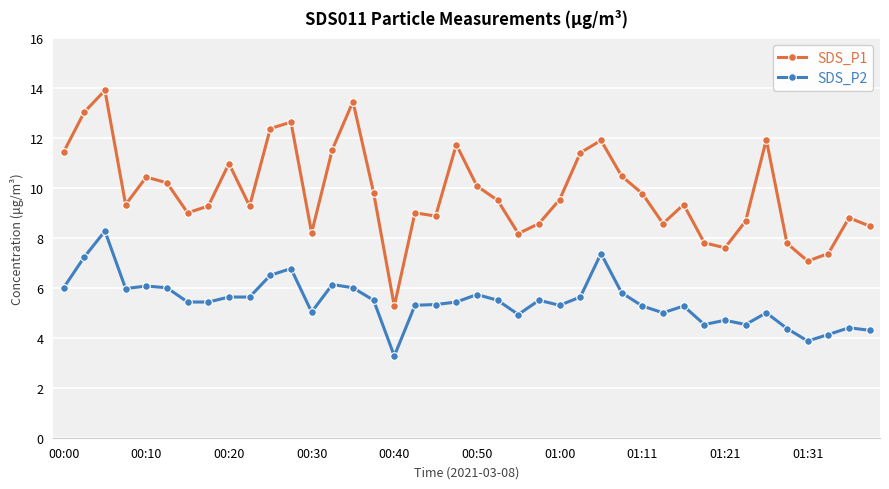

True or false: SDS_P1 and SDS_P2 cross at least once.

False